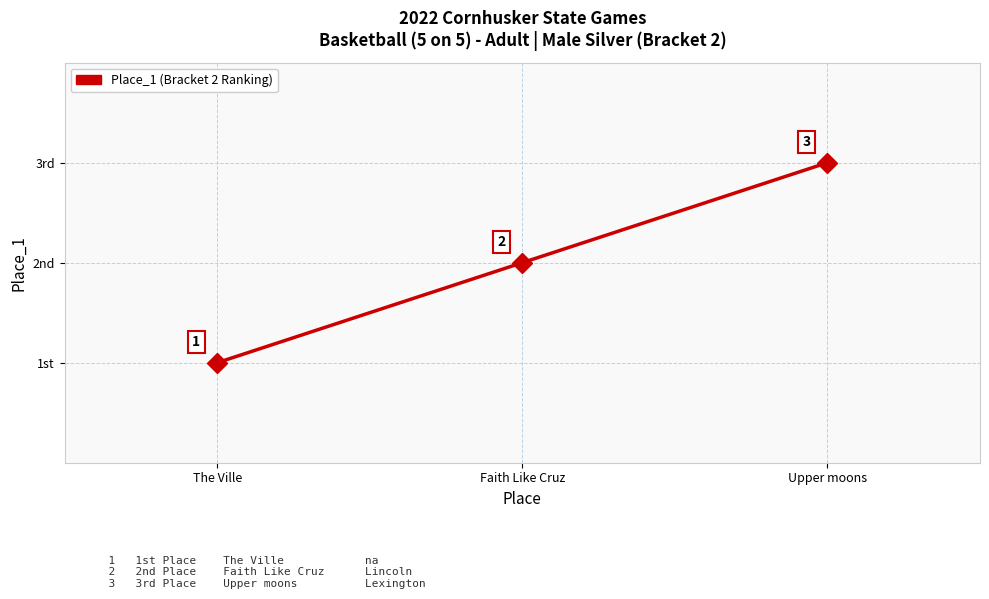

Is this an area chart (filled region under the line)?

No